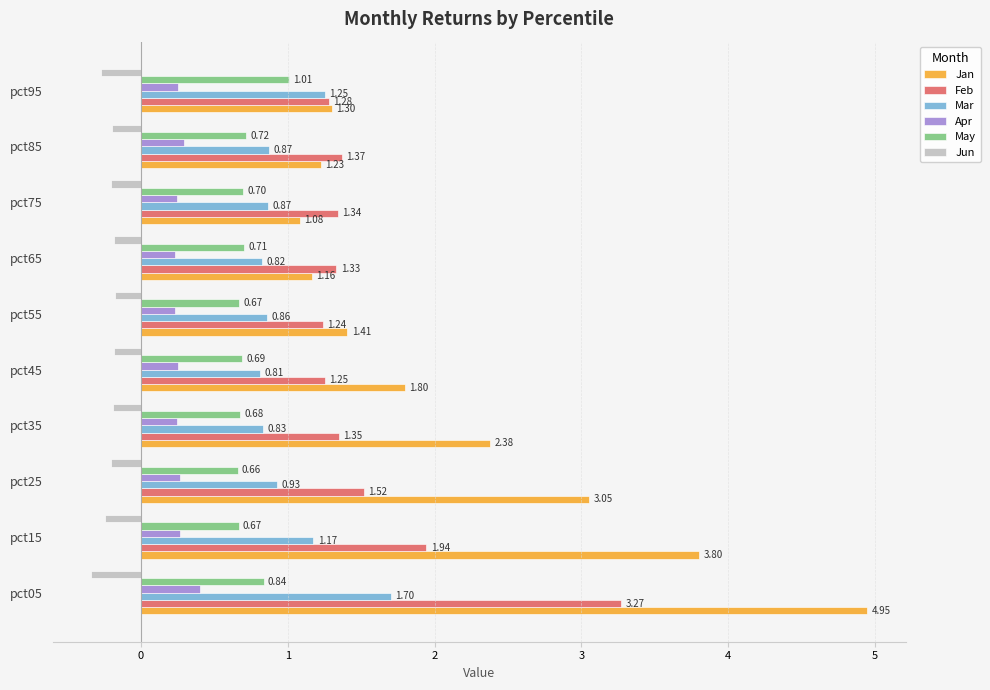

Which series has the widest spread of values?

Jan